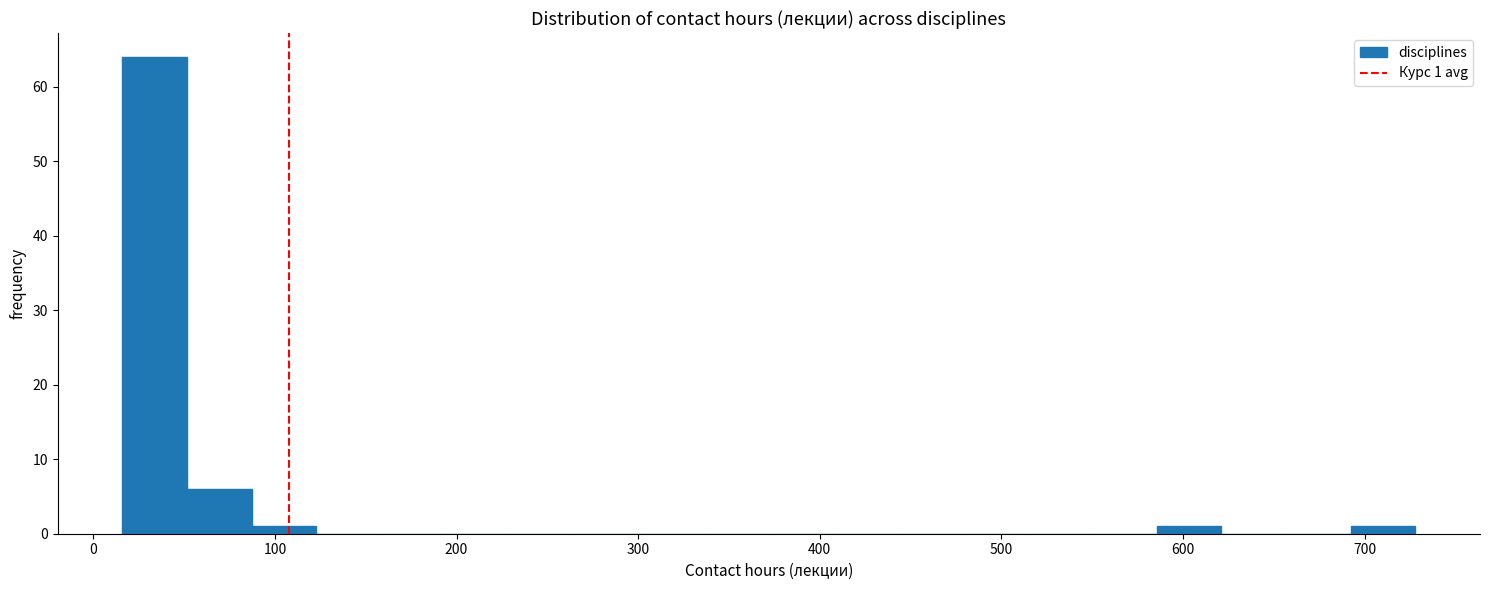

Read against the x-axis, roughly where is the centre of the tallest bar?

30